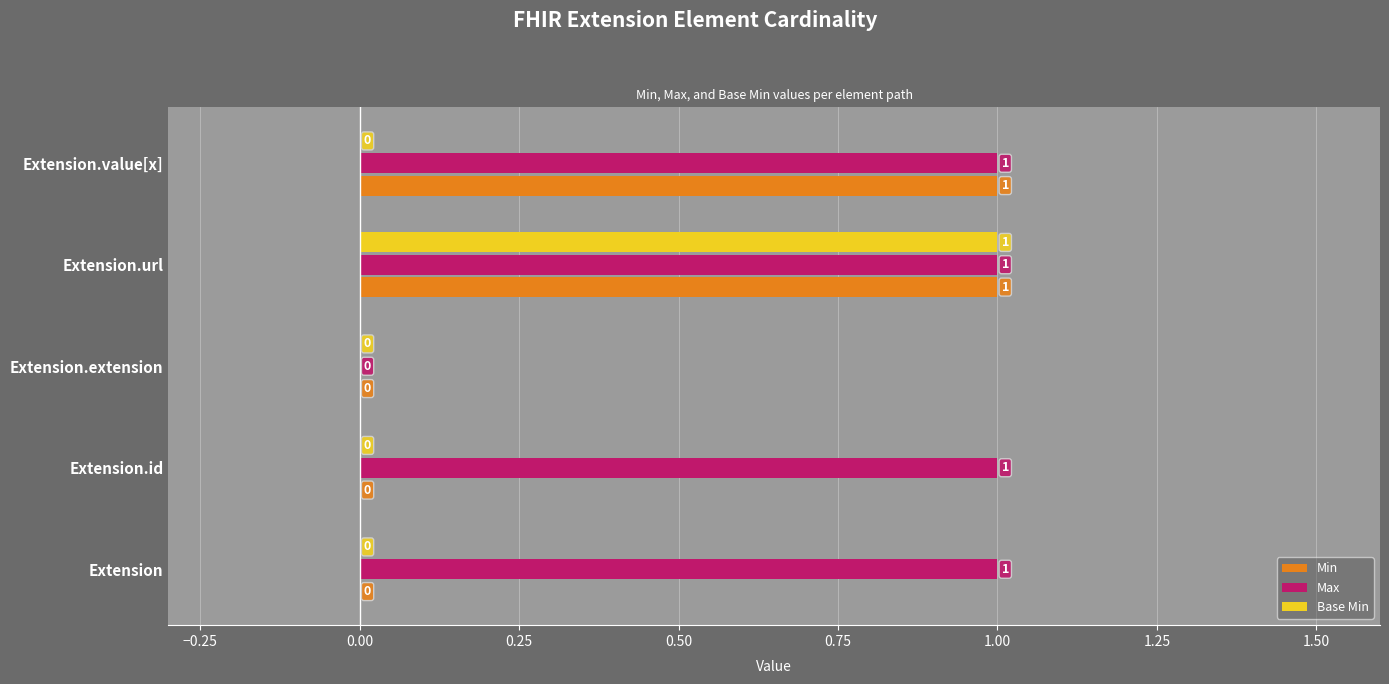

Which series has the largest total across all categories?

Max